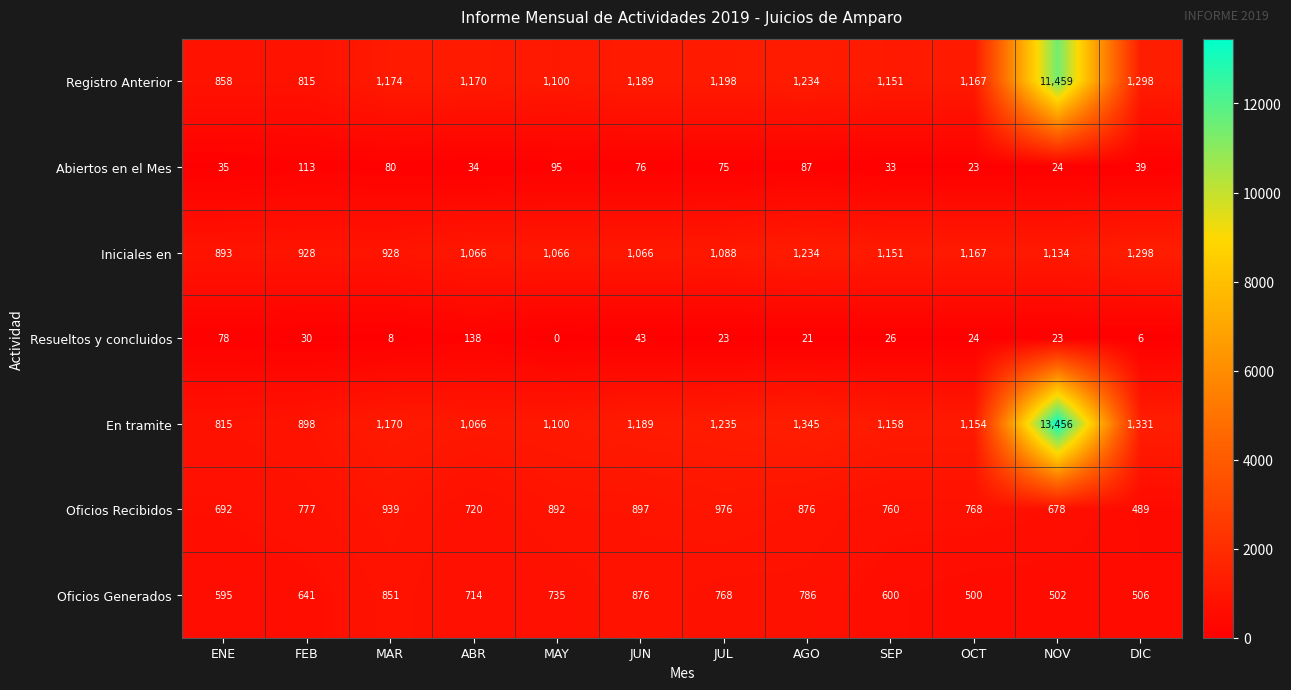

Which series has the largest total across all categories?

En tramite